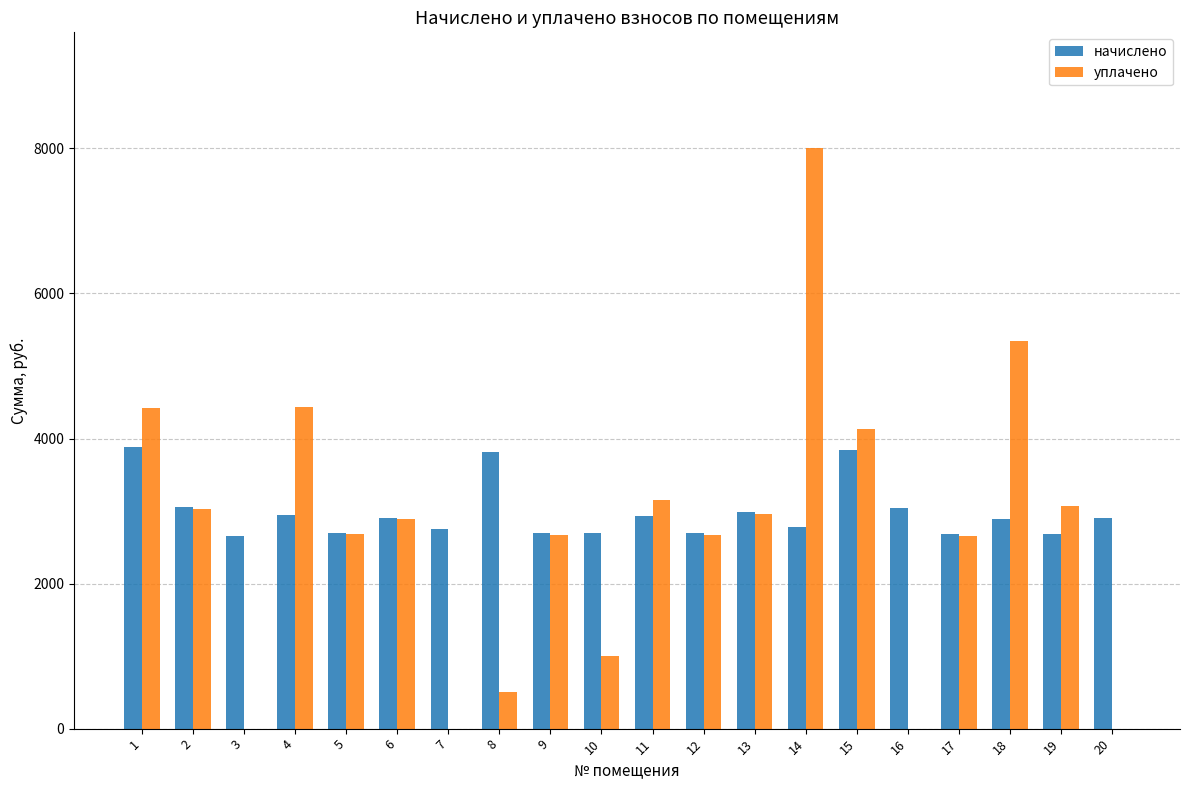

Is the value of начислено at 17 greater than the value of уплачено at 13?

No